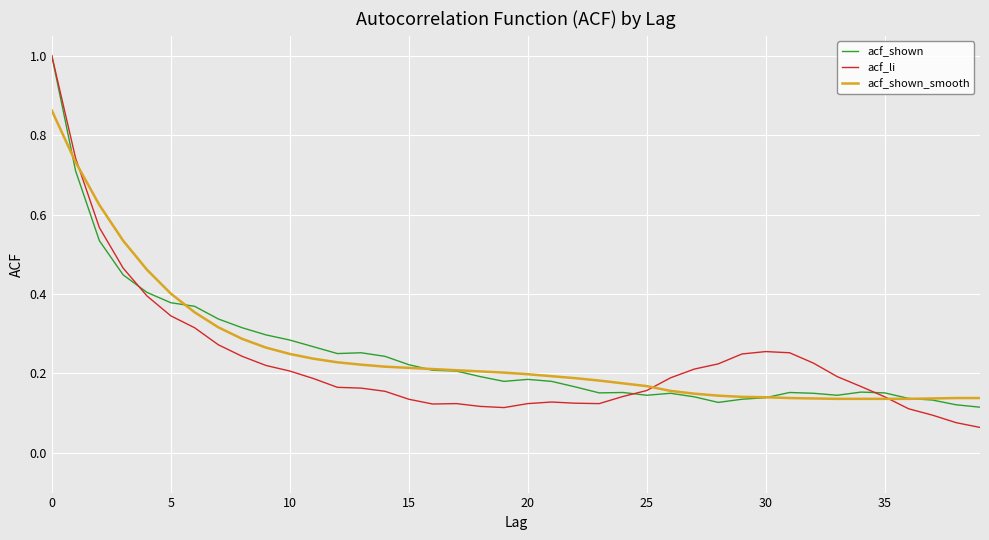

What is the maximum value shown in the chart?

1.0